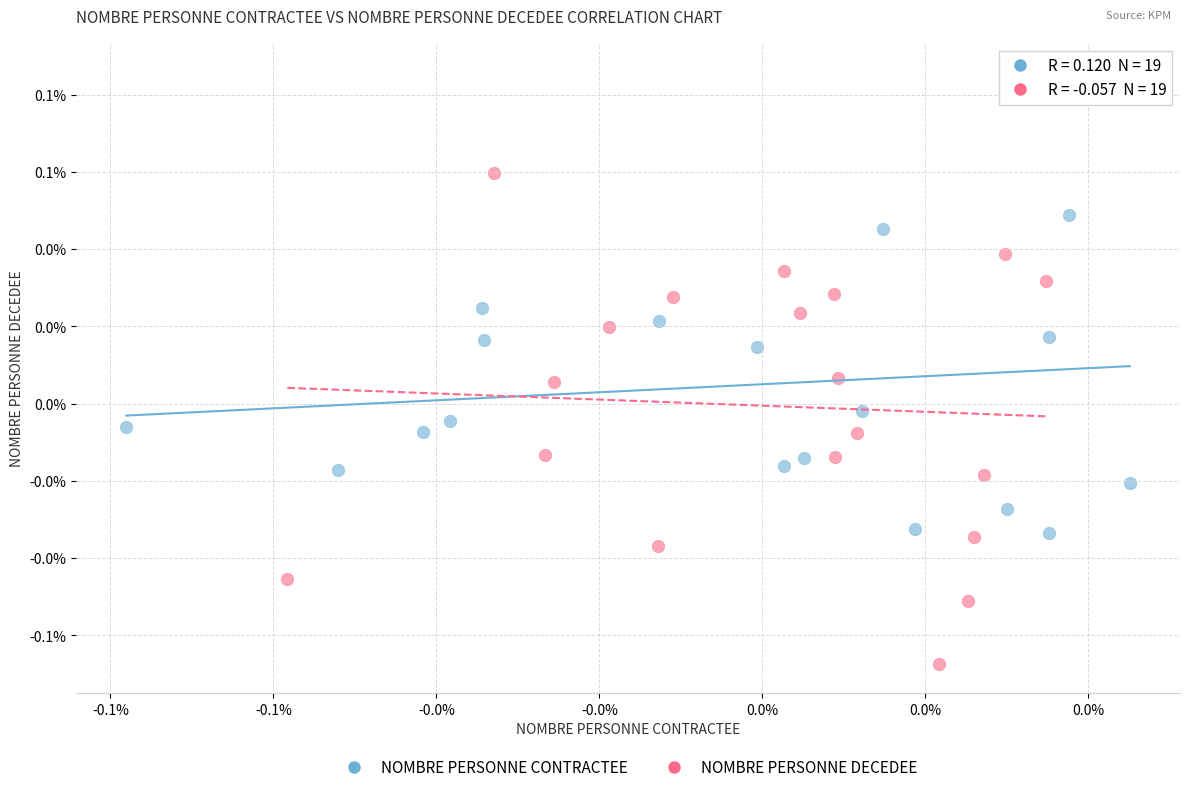

Which series reaches the maximum Y coordinate?

NOMBRE PERSONNE CONTRACTEE